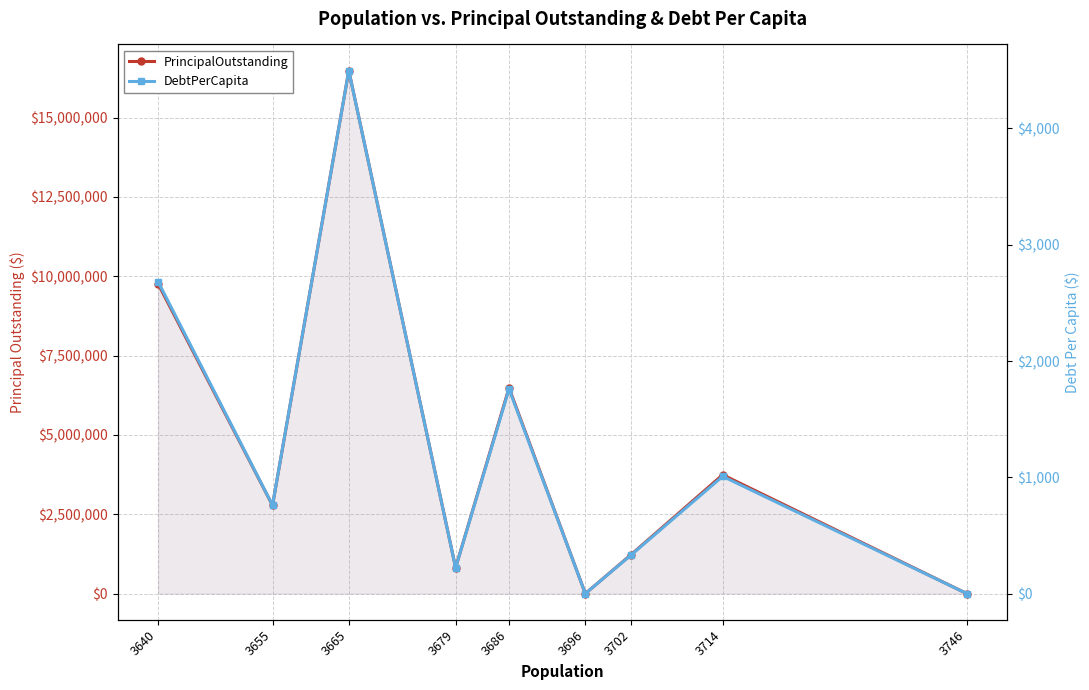

At which label does DebtPerCapita first exceed 760?

3640